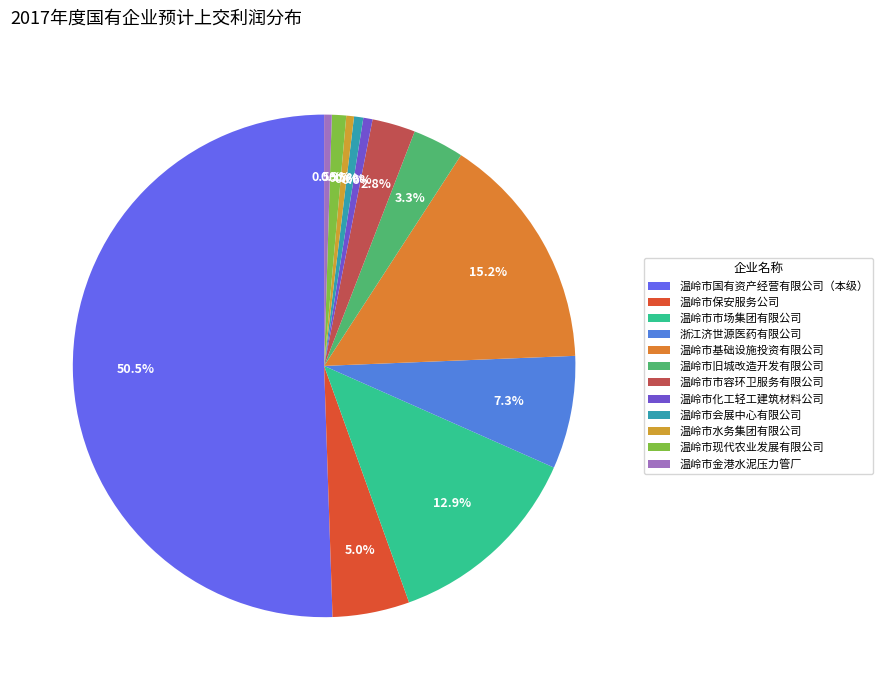

To the nearest percent, what is the combined percentage of 温岭市基础设施投资有限公司 and 浙江济世源医药有限公司?

22%